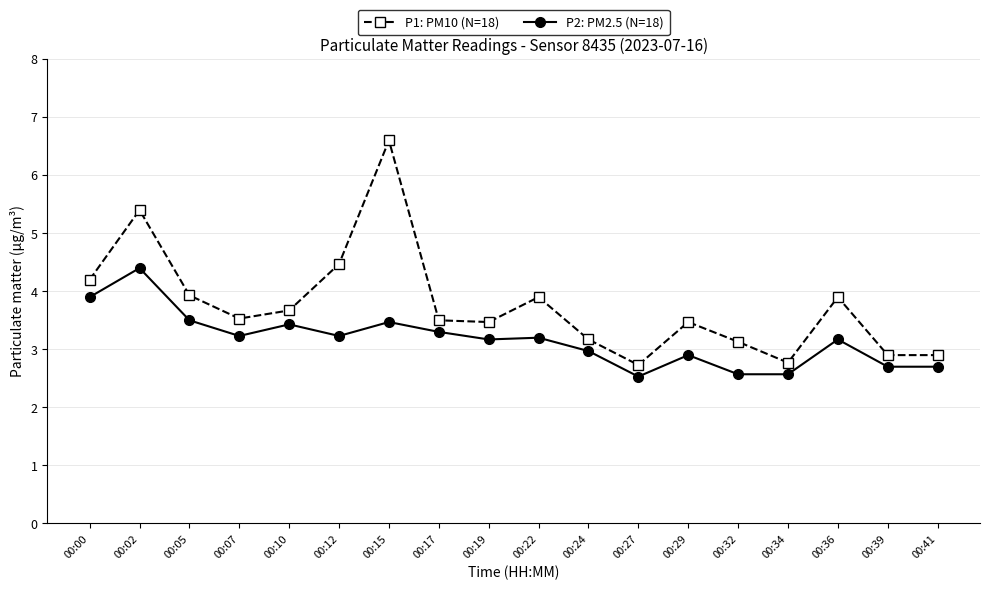

Which series has the widest spread of values?

P1: PM10 (N=18)